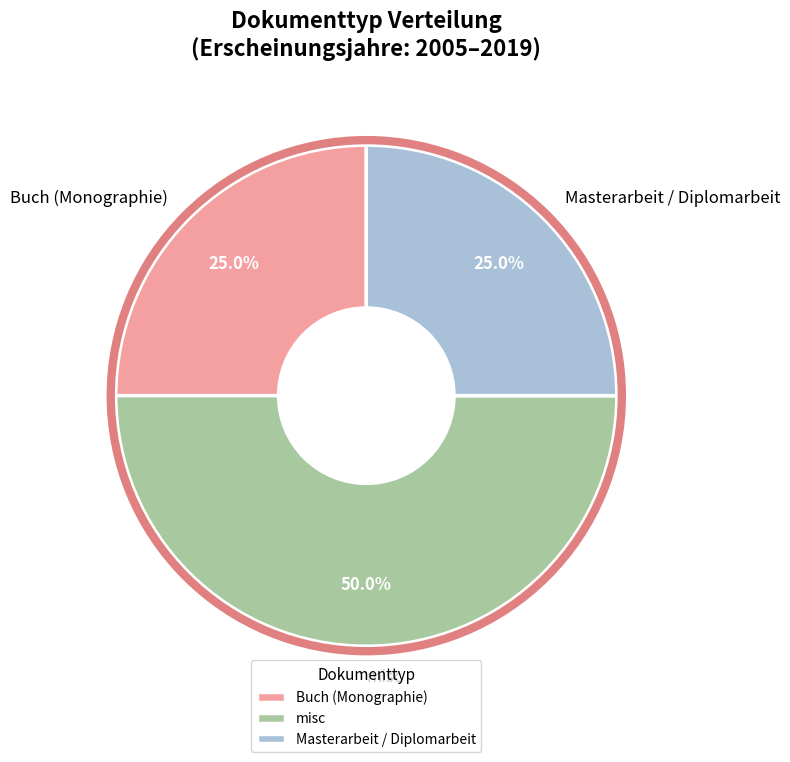

What portion of the pie excludes misc?

50.0%